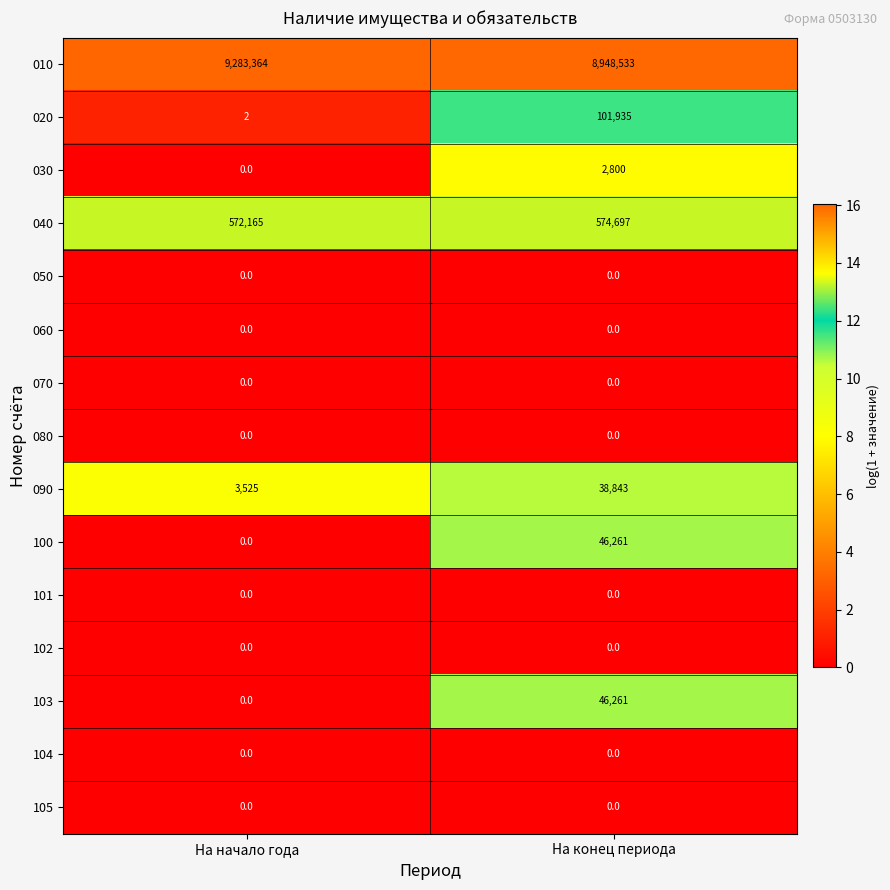

Reading left to right, what are all the values shown in this chart?

010: 9283364	8948533
020: 2	101935
030: 0	2800
040: 572165	574697
050: 0	0
060: 0	0
070: 0	0
080: 0	0
090: 3525	38843
100: 0	46261
101: 0	0
102: 0	0
103: 0	46261
104: 0	0
105: 0	0